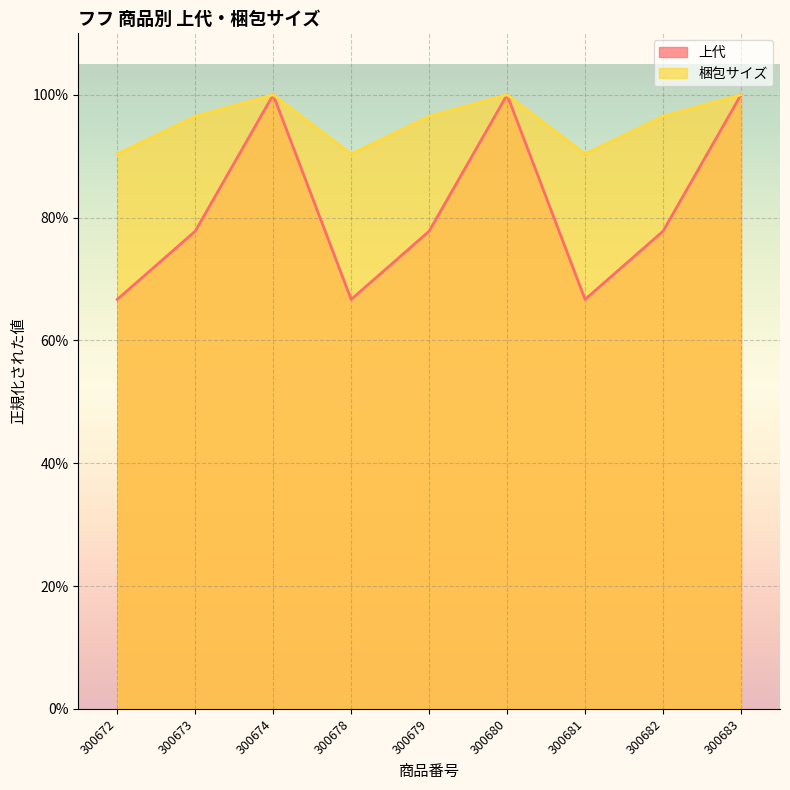

What is the difference between the 上代 values at 300673 and 300678?

0.1